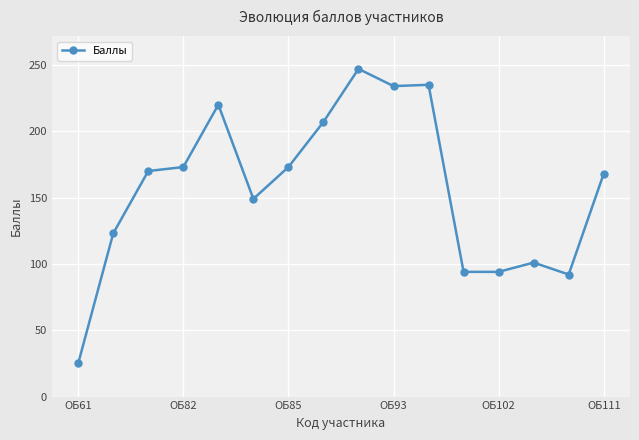

True or false: there are more than 1 points higher than both neighbors.

True